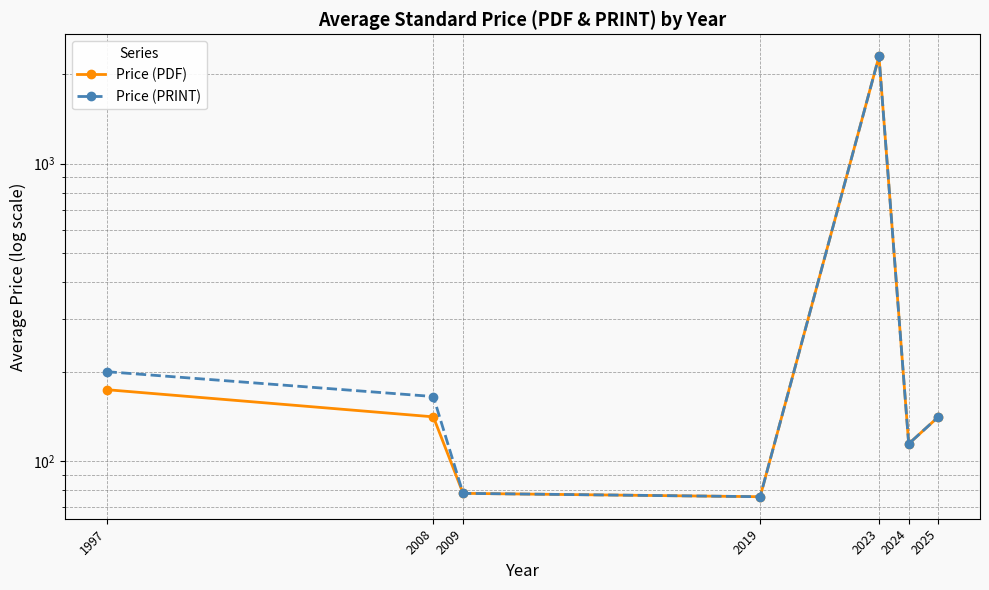

At how many categories does at least one series exceed 1116?

1